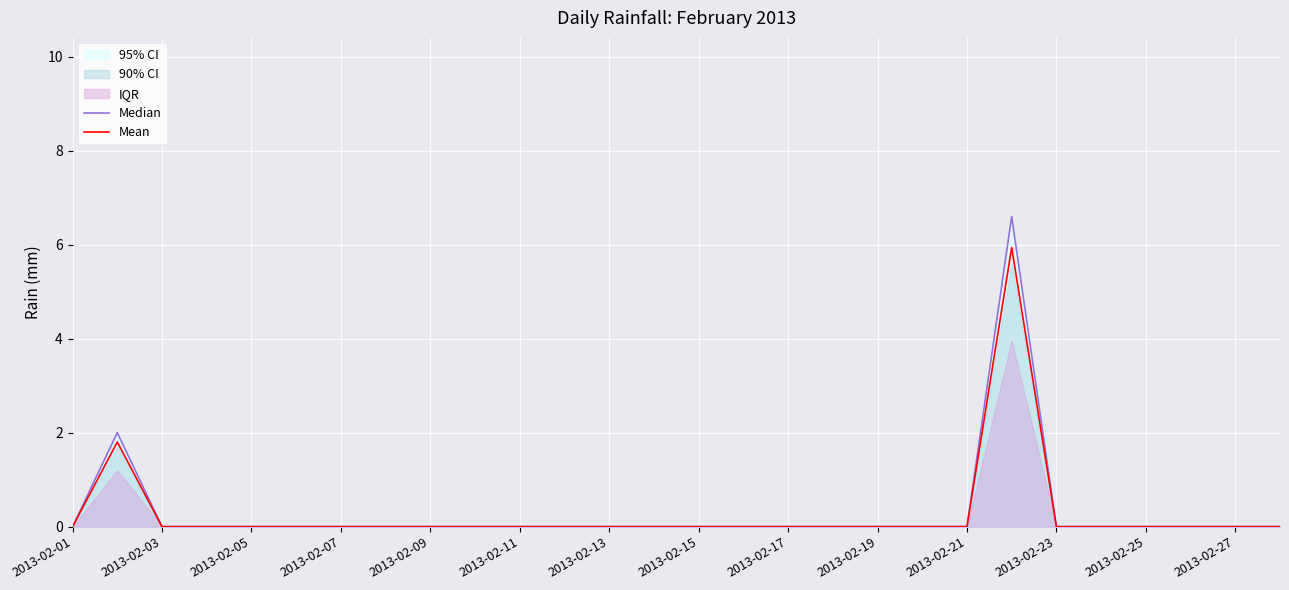

True or false: Mean and Median intersect in this chart.

False